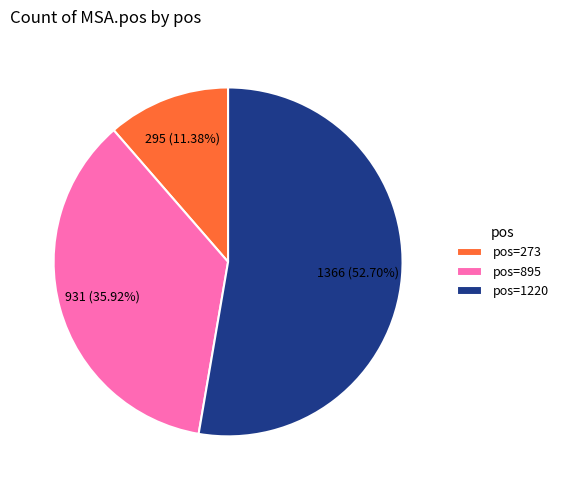

How many slices are in this pie chart?

3